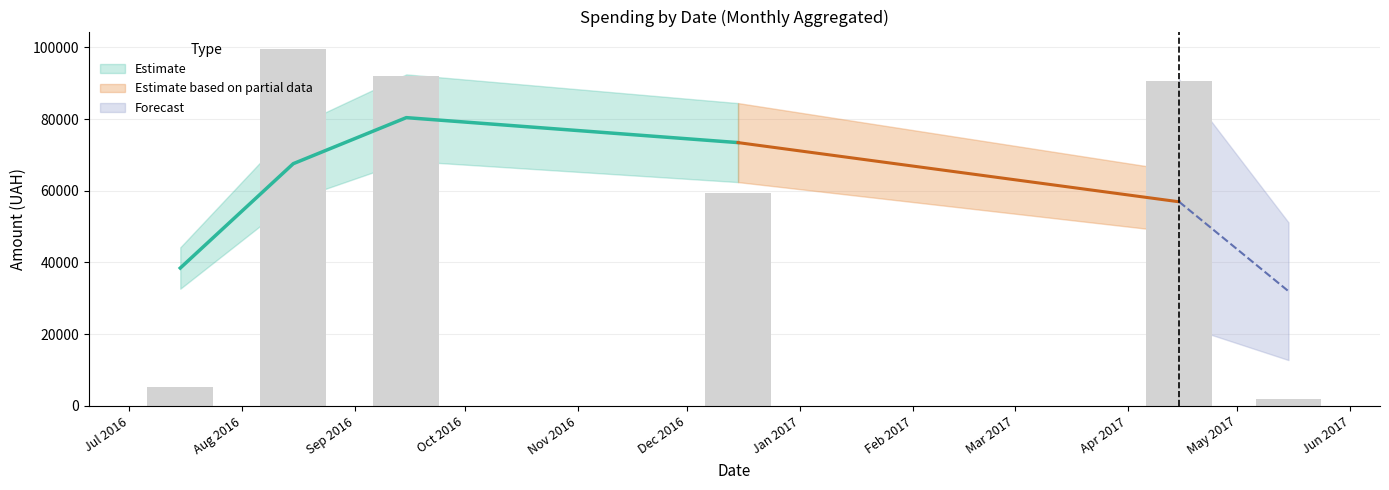

Rank the series by their average value, from highest to lowest.

Estimate, Estimate based on partial data, Forecast